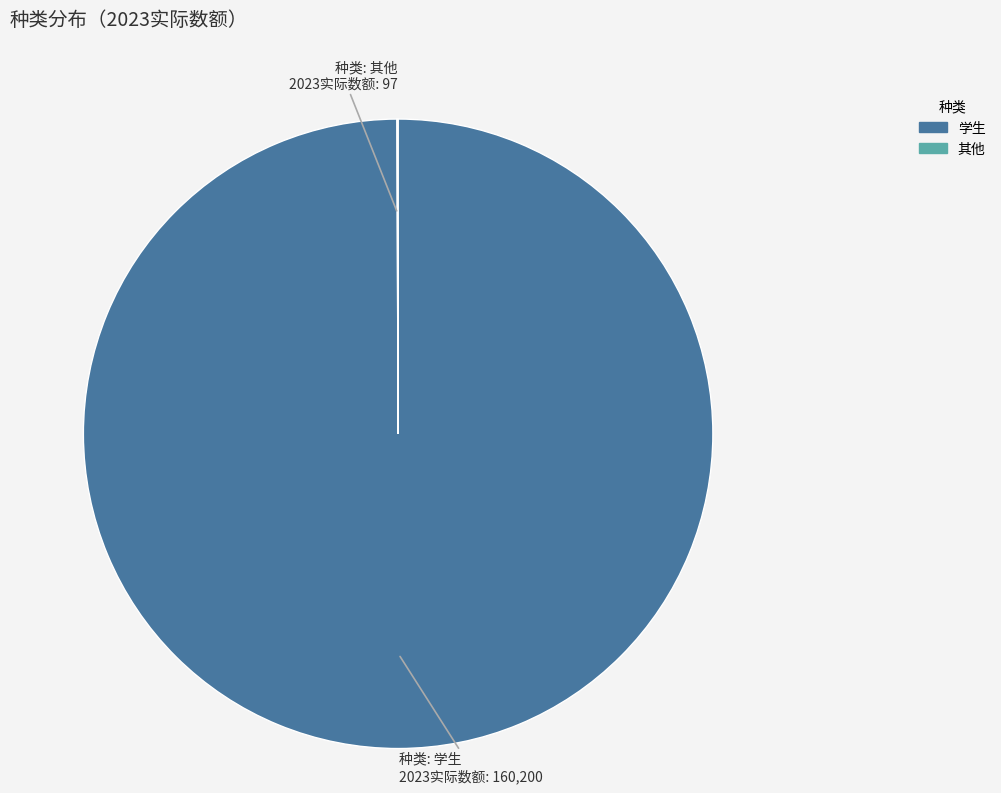

Which category has the biggest portion of the pie?

学生